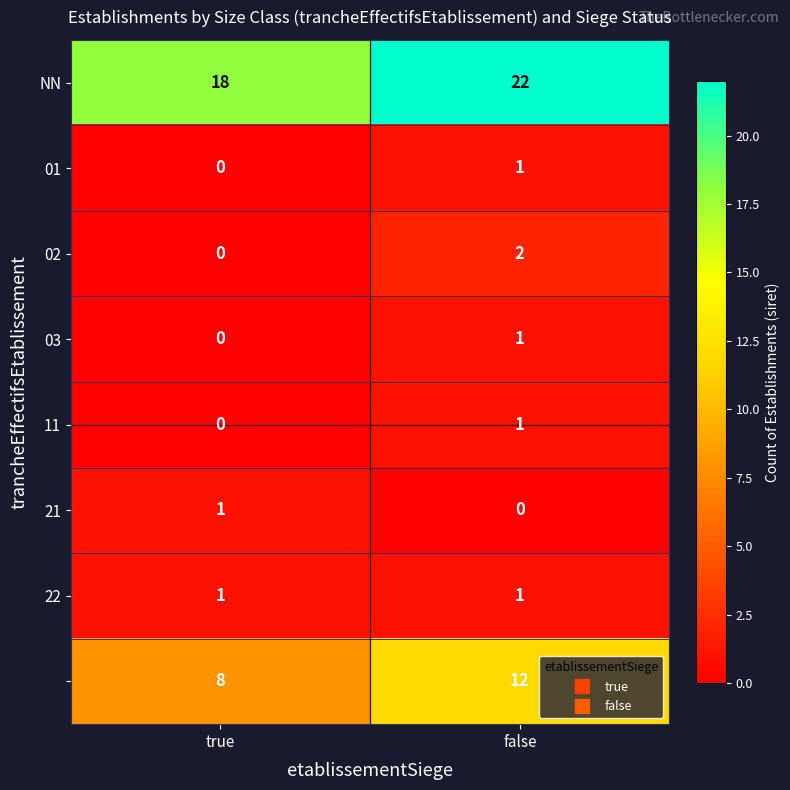

Count the number of data series in this chart.

8